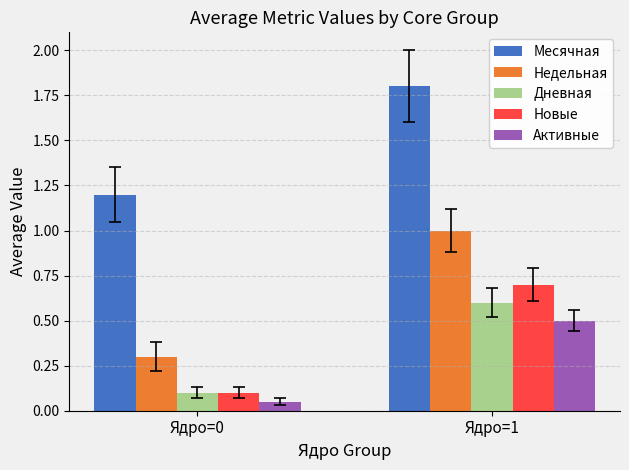

What is the total value across all series at Ядро=0?

1.8